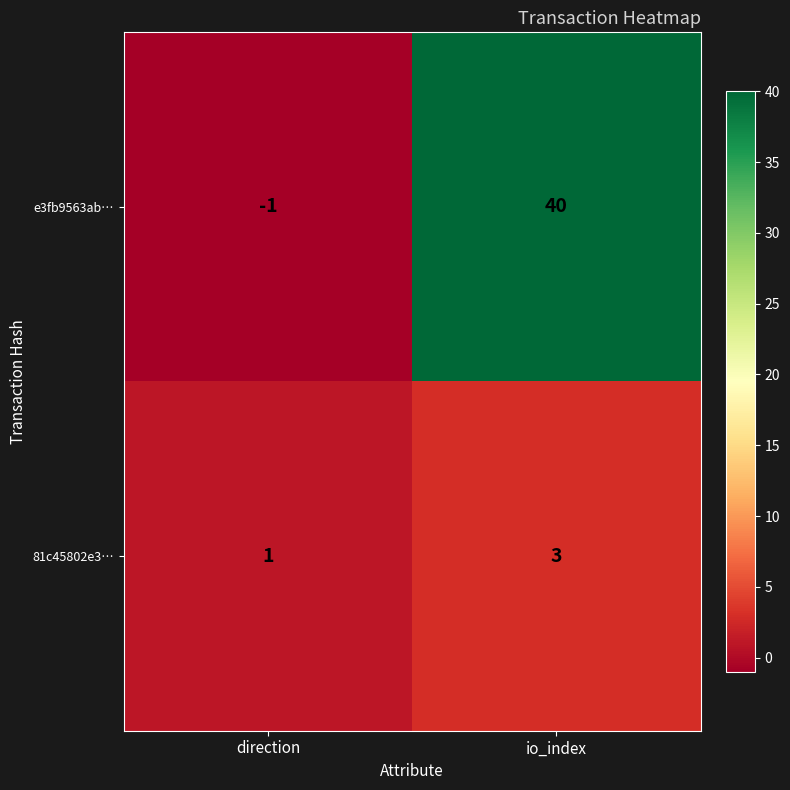

True or false: 81c45802e3… has a value of 1 at io_index.

False